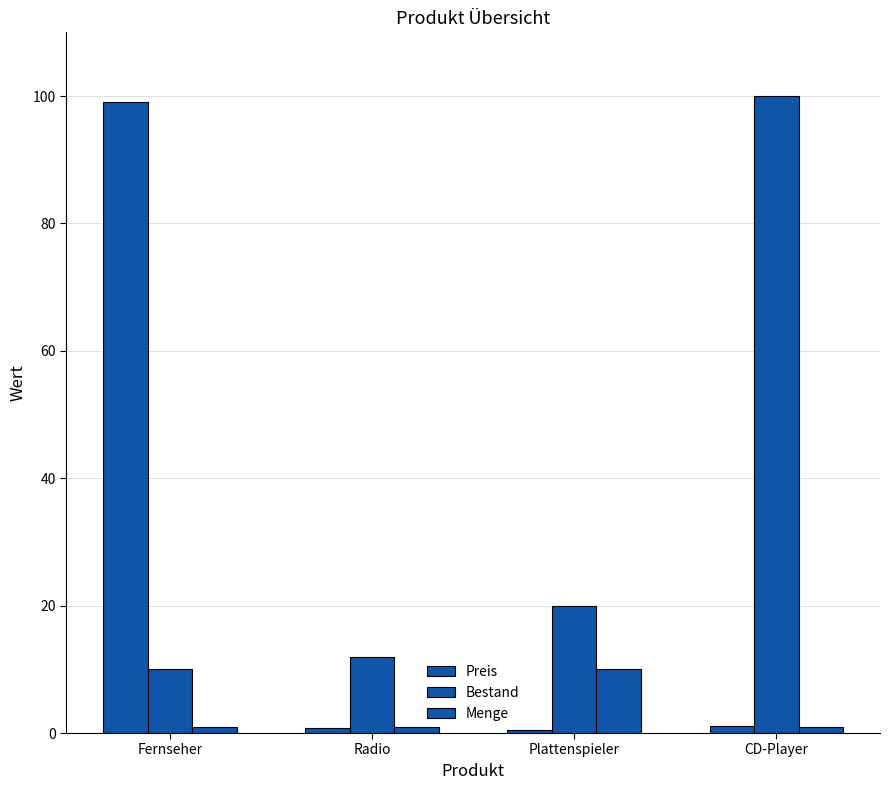

What is the average value of the Menge series?

3.2